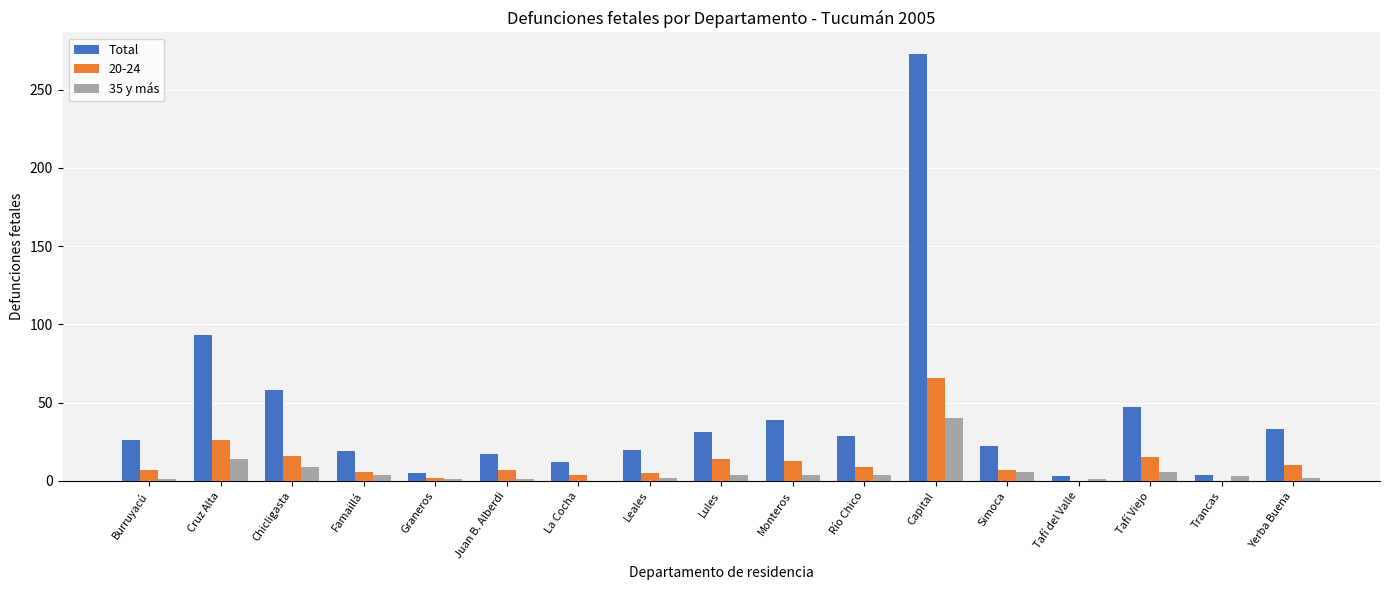

What is the sum of all Total values?

731